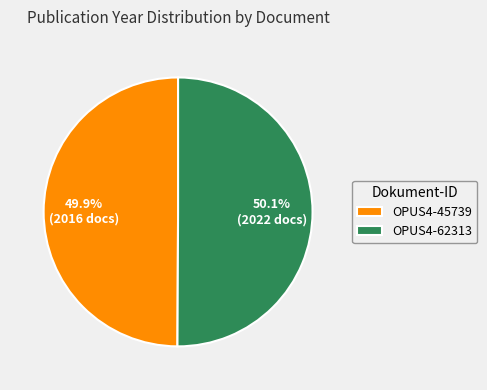

To the nearest percent, what portion does OPUS4-62313 represent?

50%